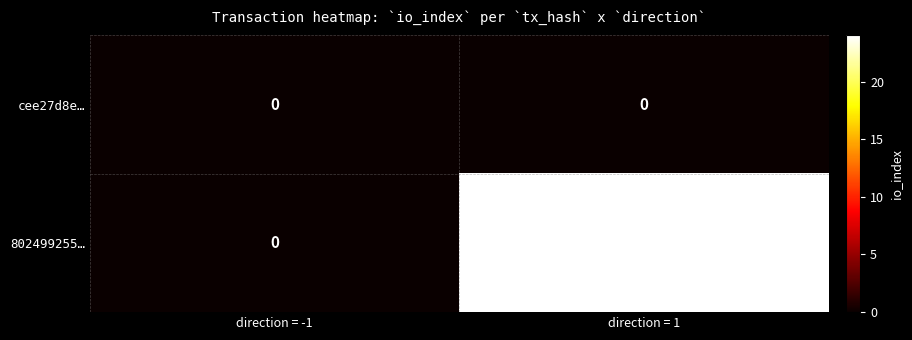

What is the greatest value displayed?

24